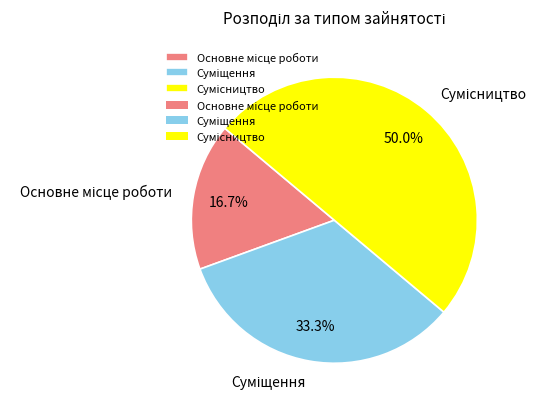

How many segments does this pie chart have?

3